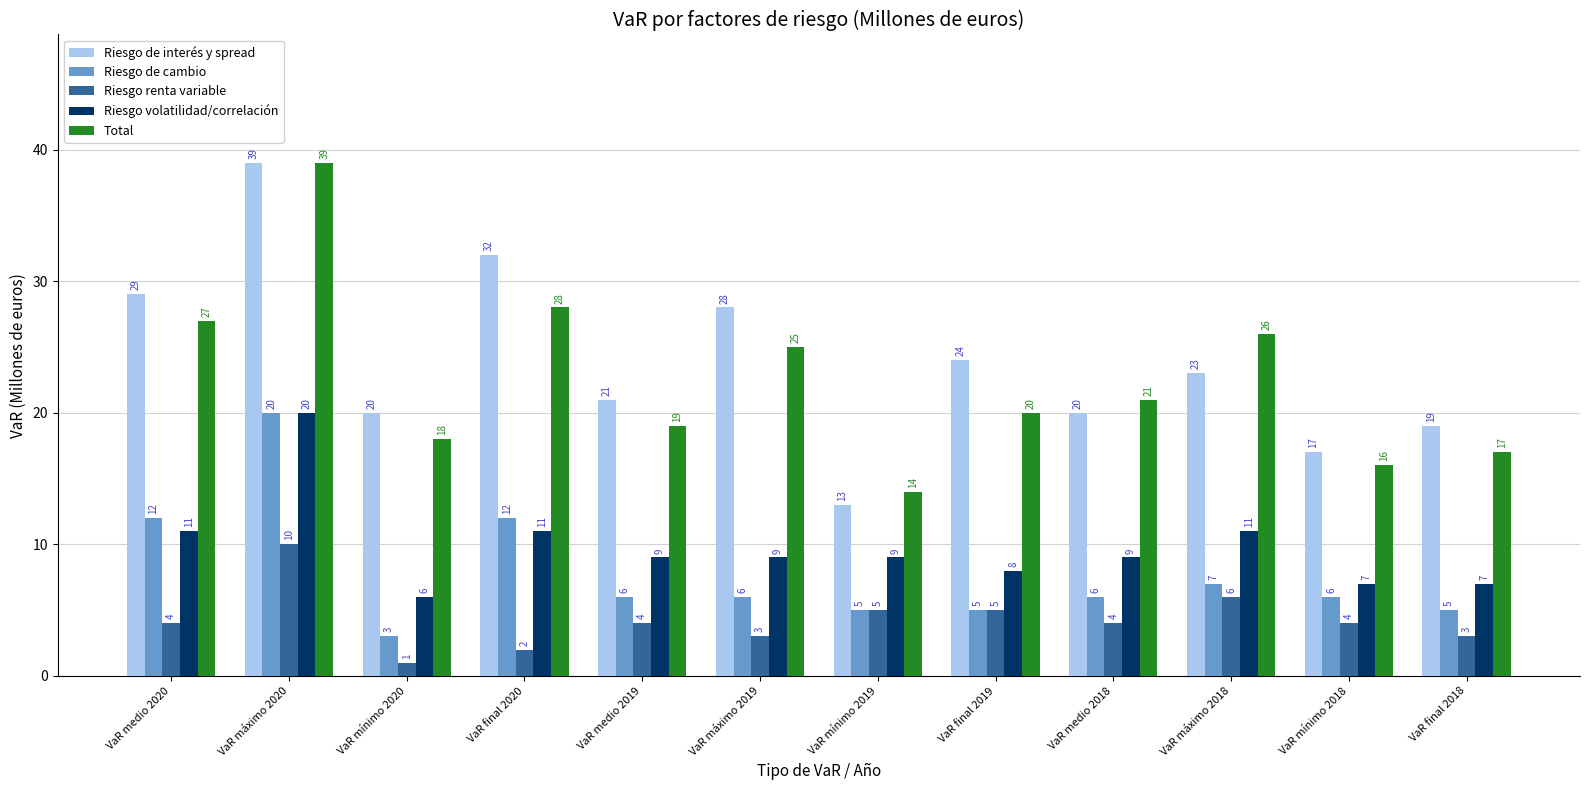

Reading left to right, list all the values displayed in this chart.

Riesgo de interés y spread: VaR medio 2020=29	VaR máximo 2020=39	VaR mínimo 2020=20	VaR final 2020=32	VaR medio 2019=21	VaR máximo 2019=28	VaR mínimo 2019=13	VaR final 2019=24	VaR medio 2018=20	VaR máximo 2018=23	VaR mínimo 2018=17	VaR final 2018=19
Riesgo de cambio: VaR medio 2020=12	VaR máximo 2020=20	VaR mínimo 2020=3	VaR final 2020=12	VaR medio 2019=6	VaR máximo 2019=6	VaR mínimo 2019=5	VaR final 2019=5	VaR medio 2018=6	VaR máximo 2018=7	VaR mínimo 2018=6	VaR final 2018=5
Riesgo renta variable: VaR medio 2020=4	VaR máximo 2020=10	VaR mínimo 2020=1	VaR final 2020=2	VaR medio 2019=4	VaR máximo 2019=3	VaR mínimo 2019=5	VaR final 2019=5	VaR medio 2018=4	VaR máximo 2018=6	VaR mínimo 2018=4	VaR final 2018=3
Riesgo volatilidad/correlación: VaR medio 2020=11	VaR máximo 2020=20	VaR mínimo 2020=6	VaR final 2020=11	VaR medio 2019=9	VaR máximo 2019=9	VaR mínimo 2019=9	VaR final 2019=8	VaR medio 2018=9	VaR máximo 2018=11	VaR mínimo 2018=7	VaR final 2018=7
Total: VaR medio 2020=27	VaR máximo 2020=39	VaR mínimo 2020=18	VaR final 2020=28	VaR medio 2019=19	VaR máximo 2019=25	VaR mínimo 2019=14	VaR final 2019=20	VaR medio 2018=21	VaR máximo 2018=26	VaR mínimo 2018=16	VaR final 2018=17